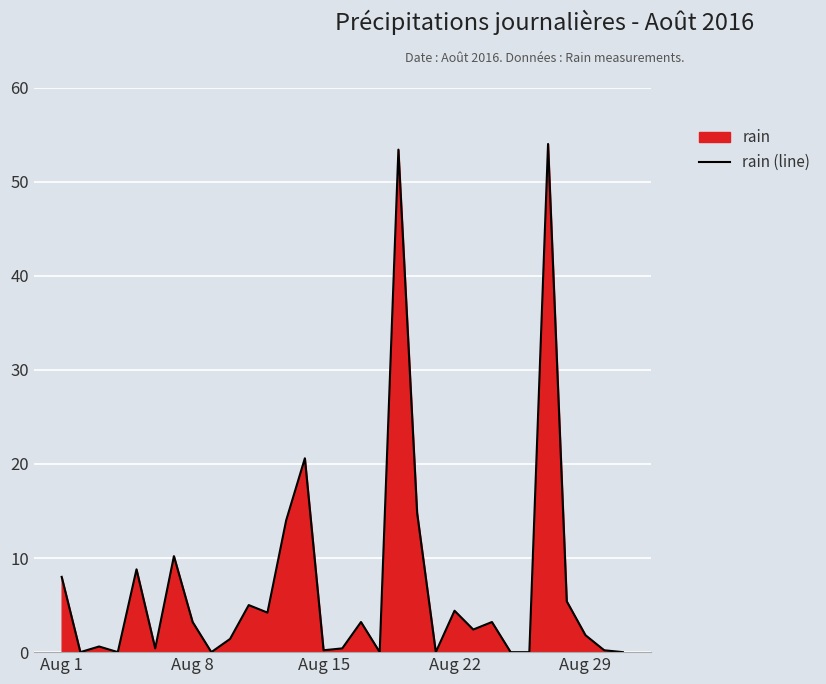

How many data points are less than 2?

15